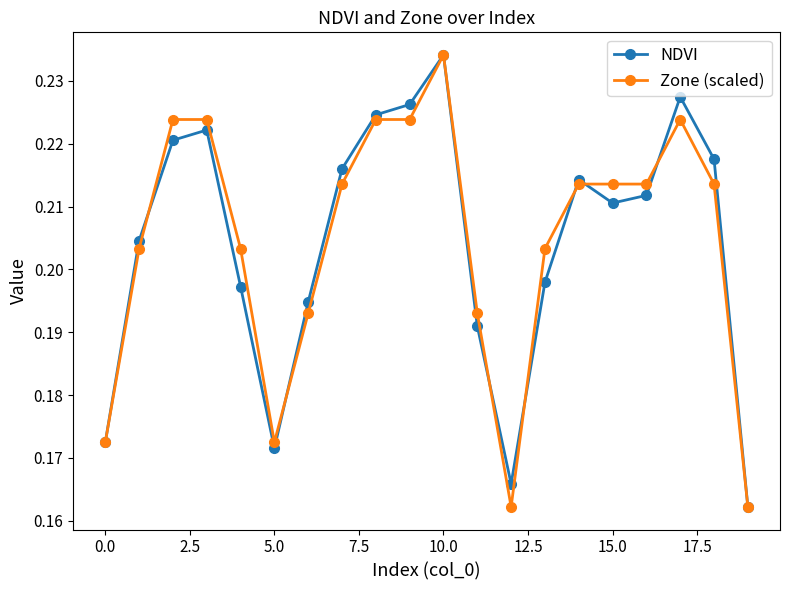

How many NDVI values are between 0 and 1?

20